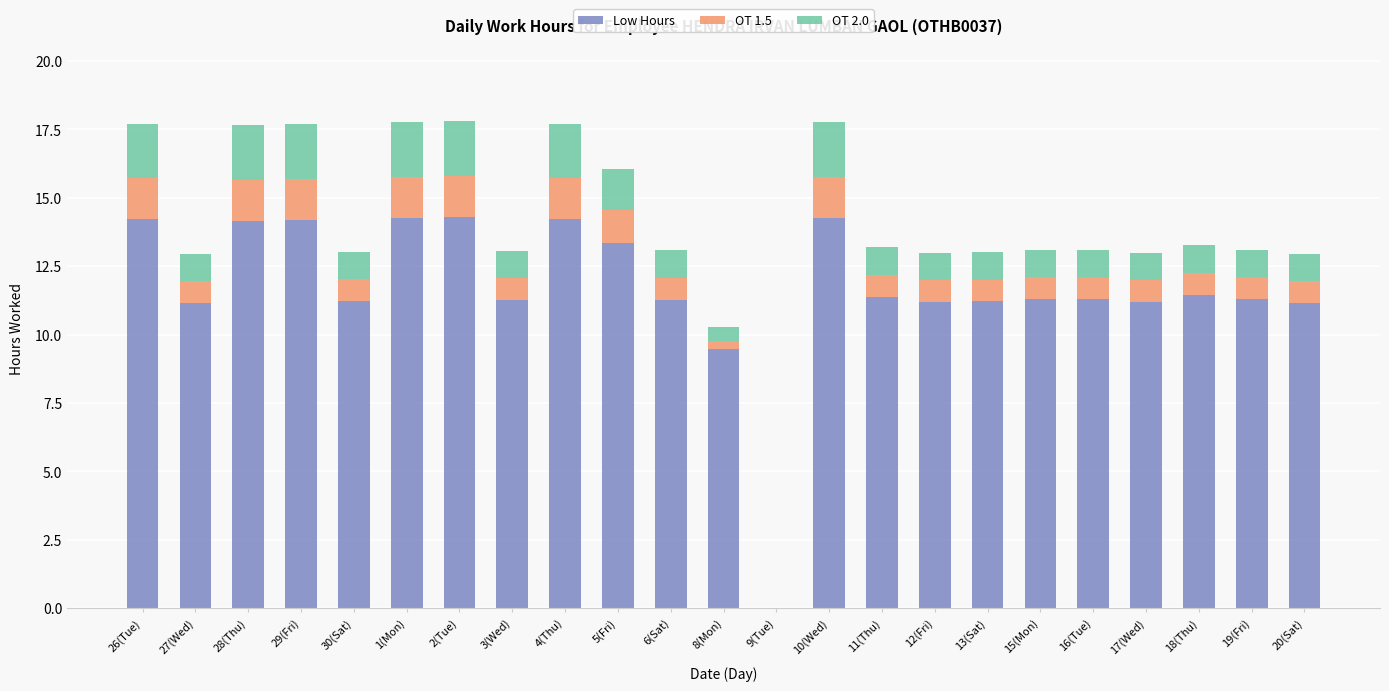

Is it true that Low Hours equals 11.2 at 12(Fri)?

True